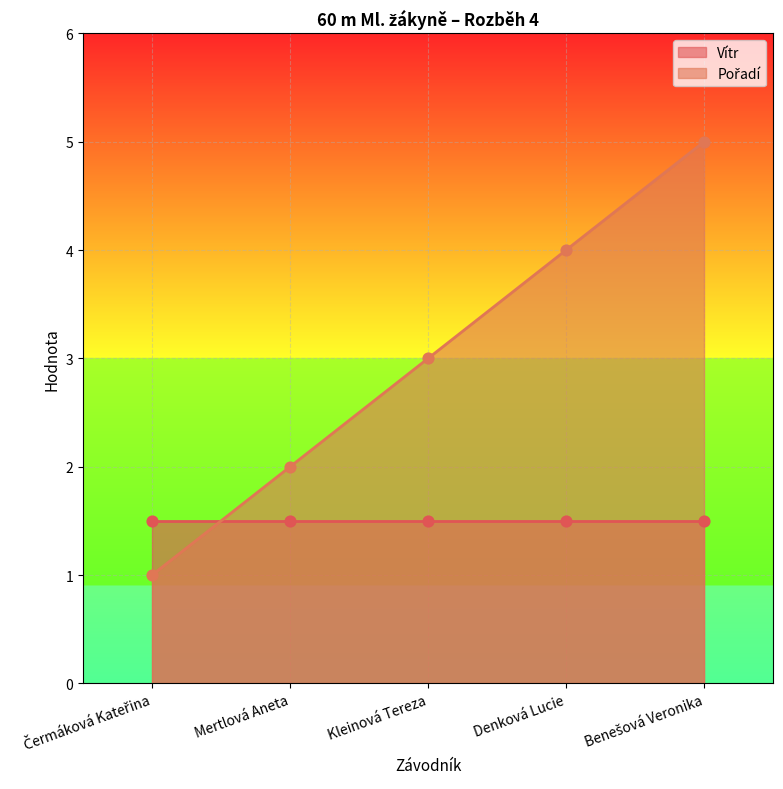

Approximately how many times larger is the value at Kleinová Tereza compared to Čermáková Kateřina?

3.0